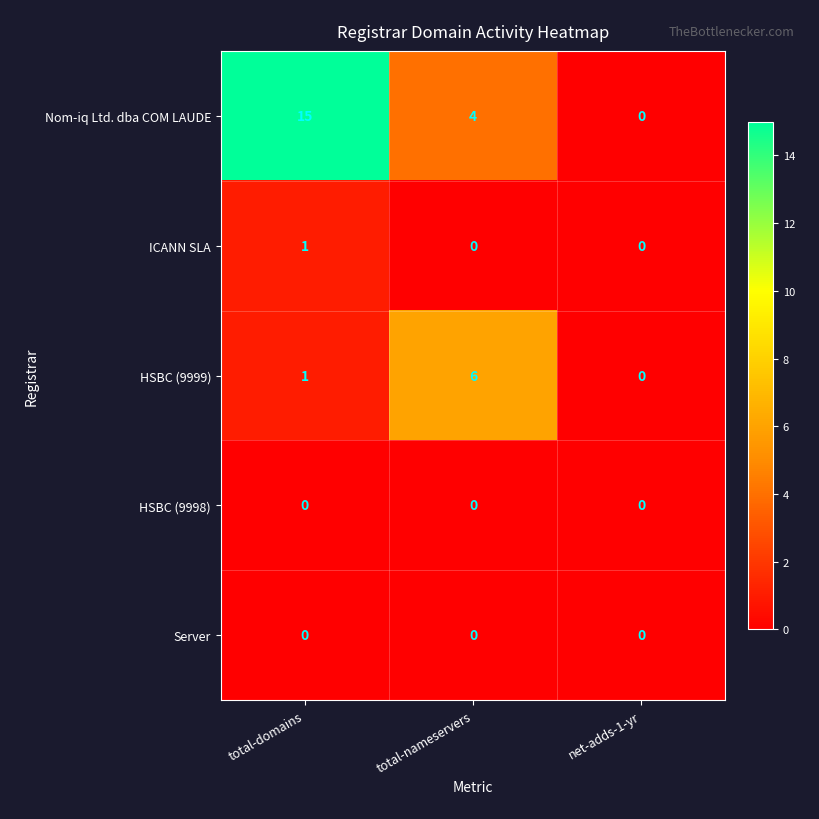

At which category is the sum across all series the highest?

total-domains